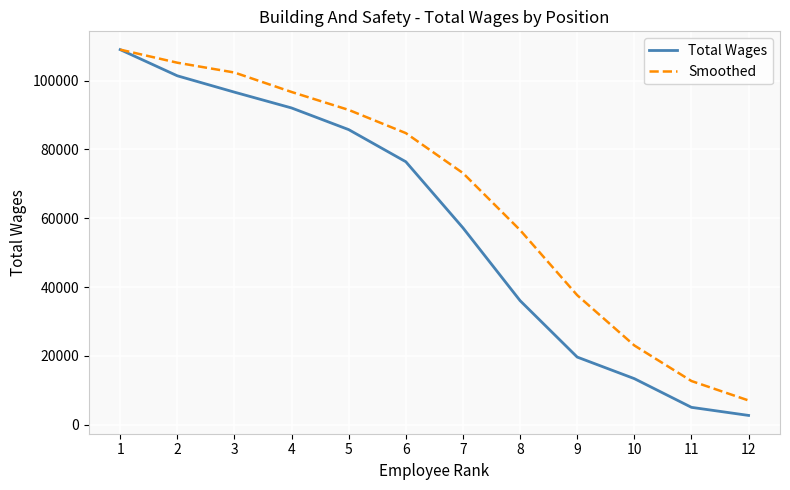

What is the total value across all series at 2?

206636.0